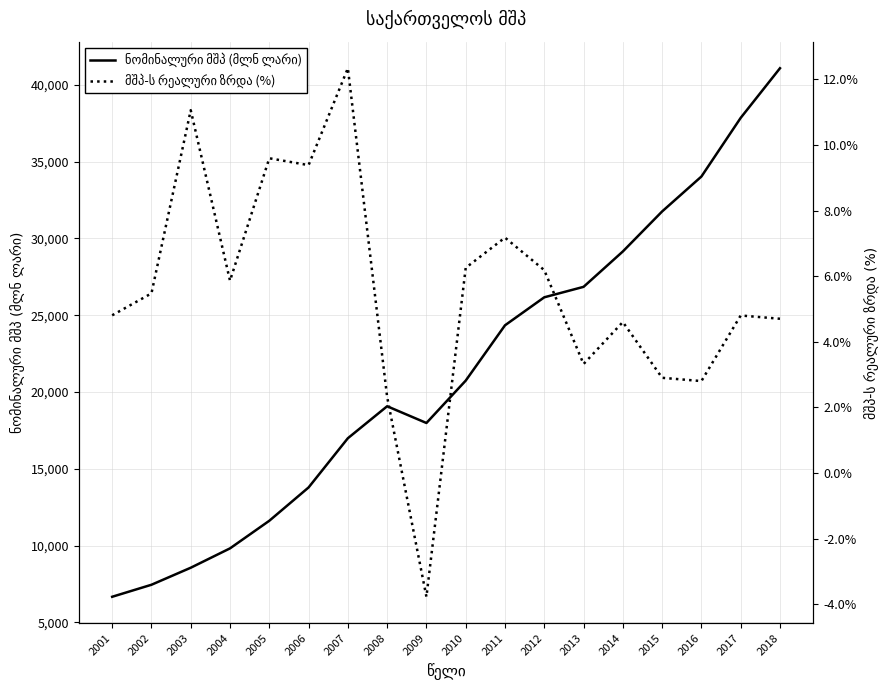

What is the value of the ნომინალური მშპ (მლნ ლარი) point at the 13th from the left?

26847.4